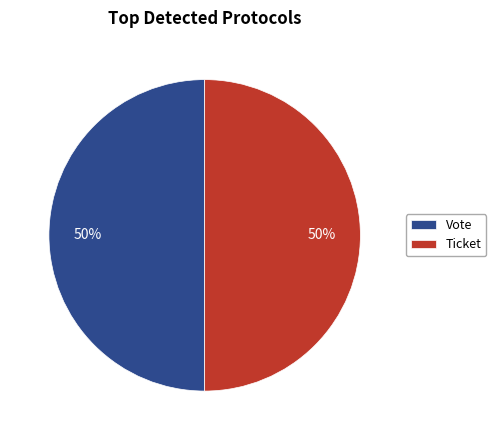

To the nearest percent, what percentage of the pie is Ticket?

50%